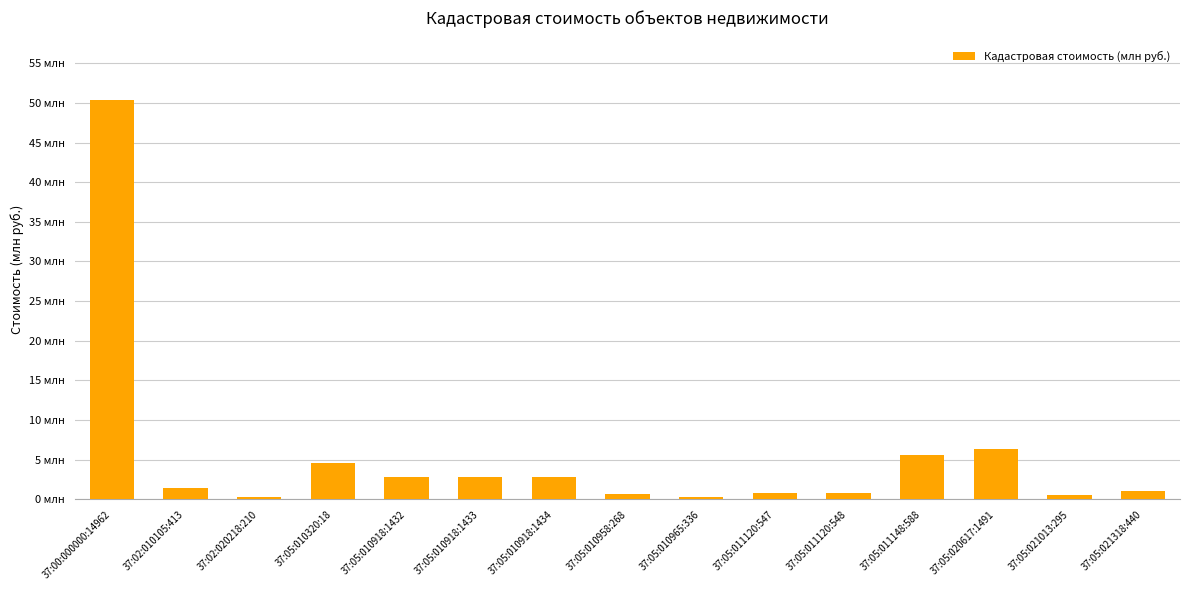

True or false: the data shows 0.3 at 37:05:011120:548.

False